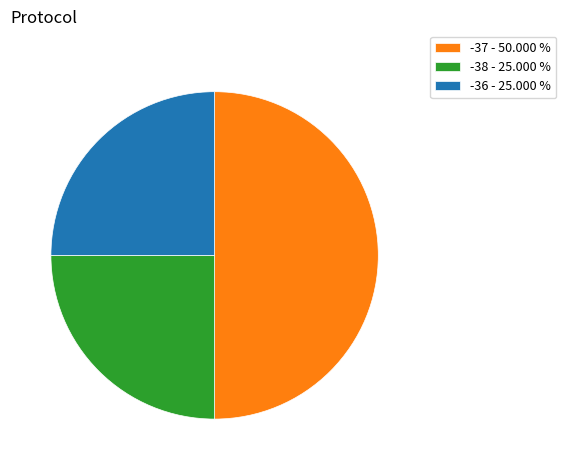

Approximately how many times larger is the value at -37 - 50.000 % compared to -36 - 25.000 %?

2.0